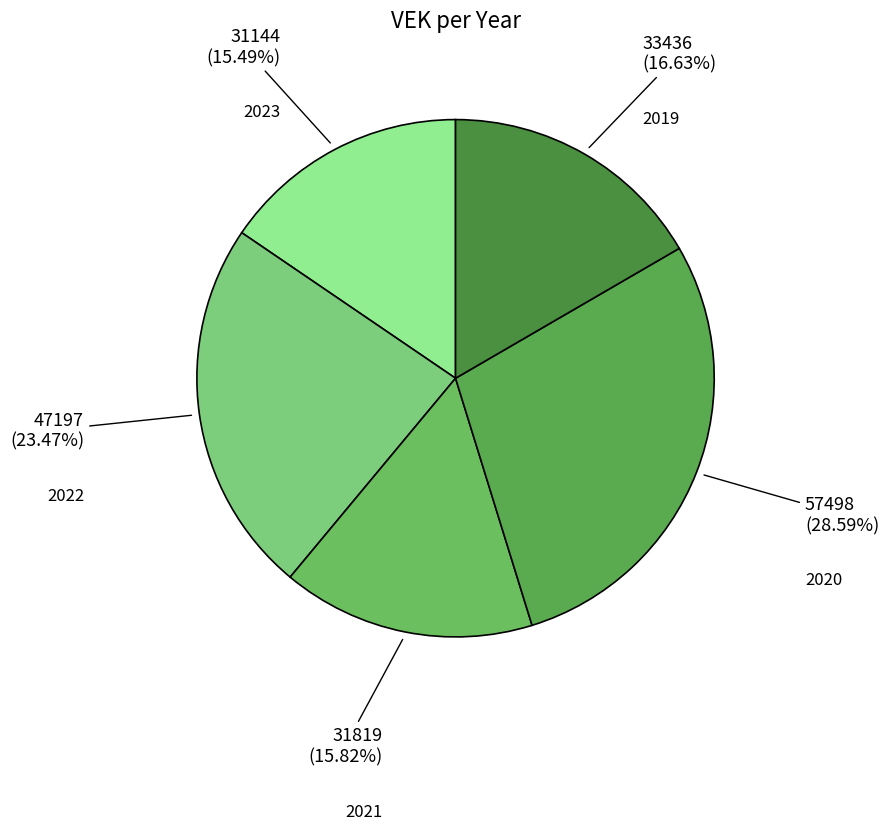

Is there any slice that represents more than half of the pie?

No